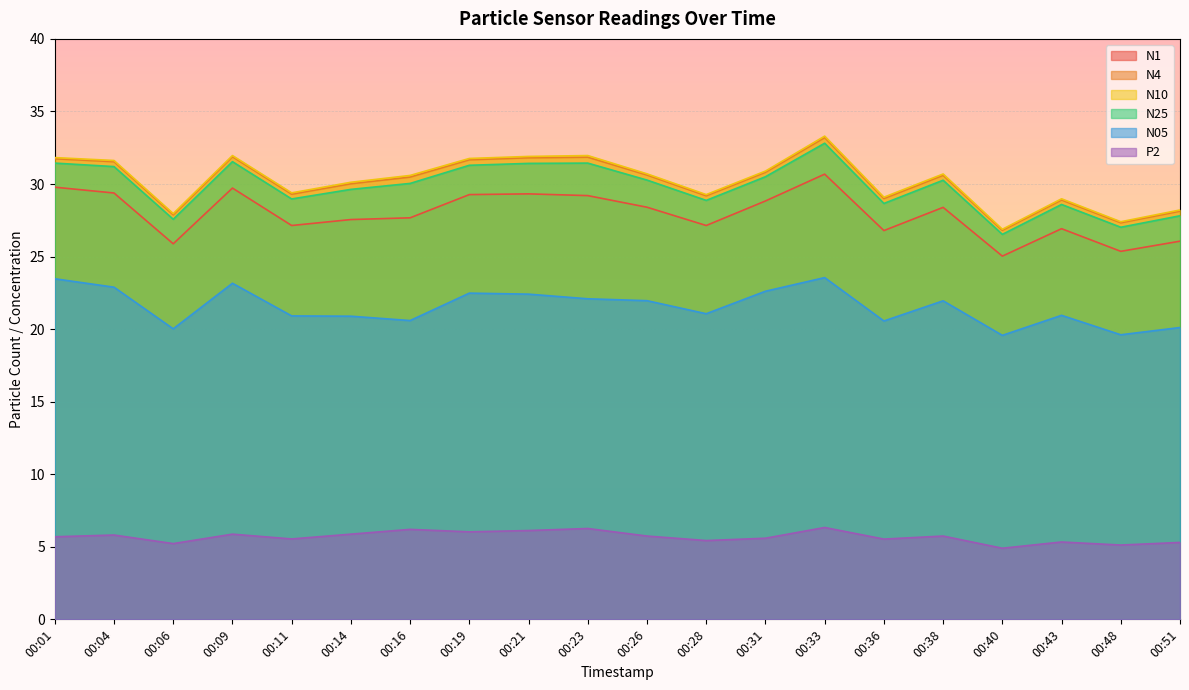

Where is the first local maximum for N10?

00:09